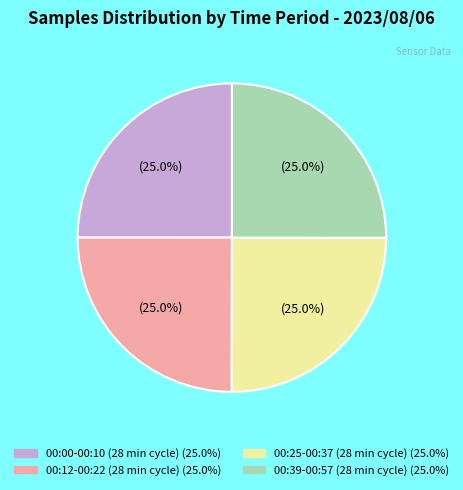

Does any single category account for the majority?

No